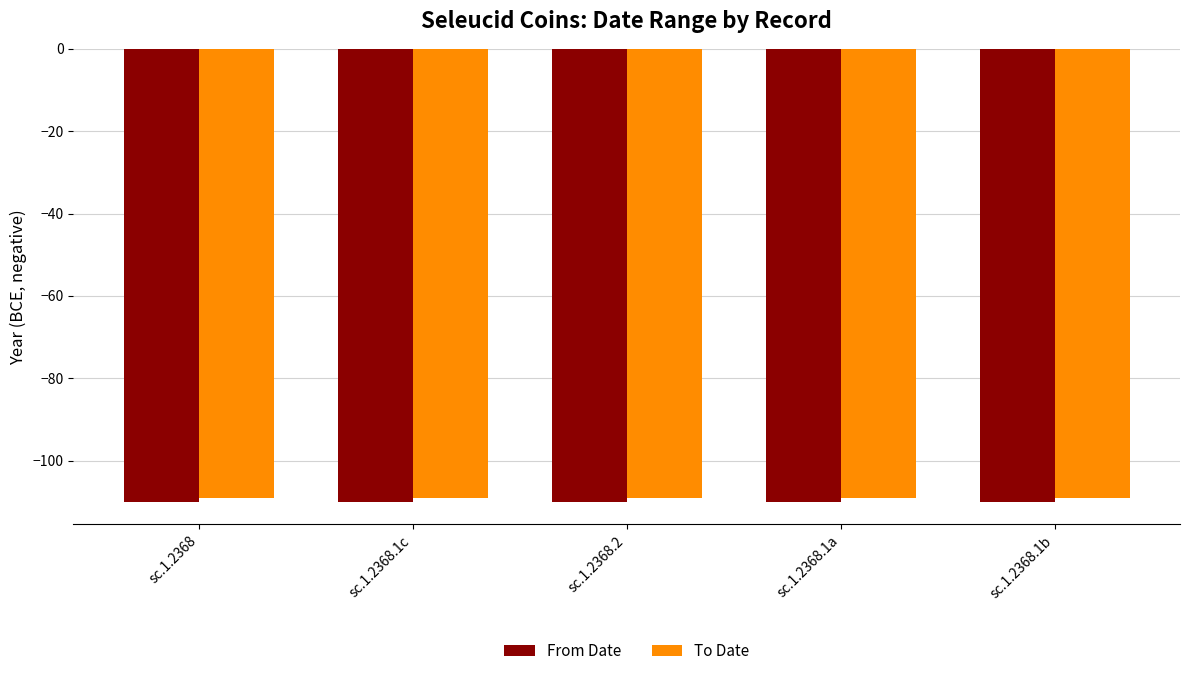

What position from the right is sc.1.2368.1b?

1